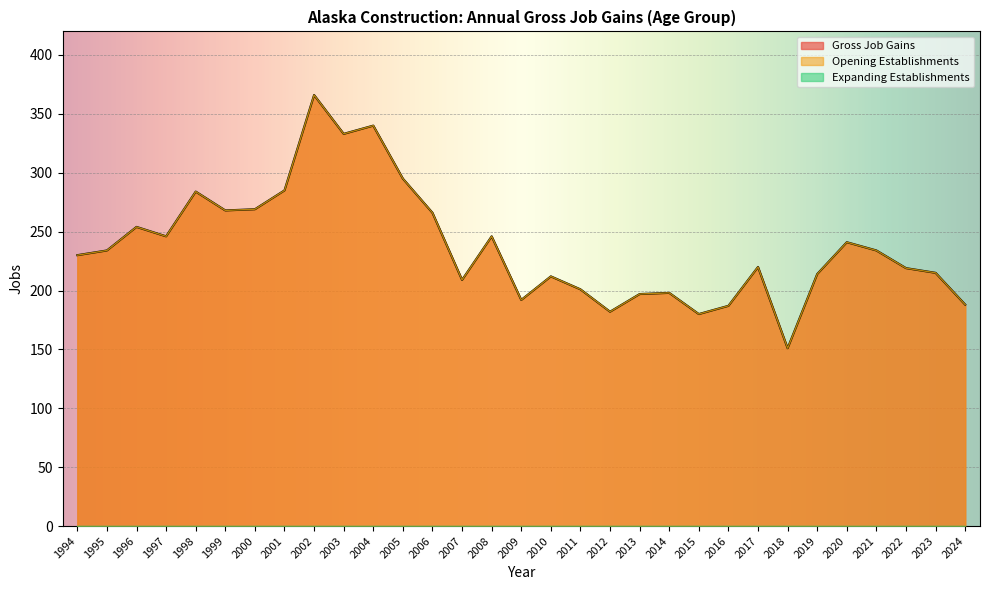

What is the value of the Gross Job Gains point at the 16th from the left?

192